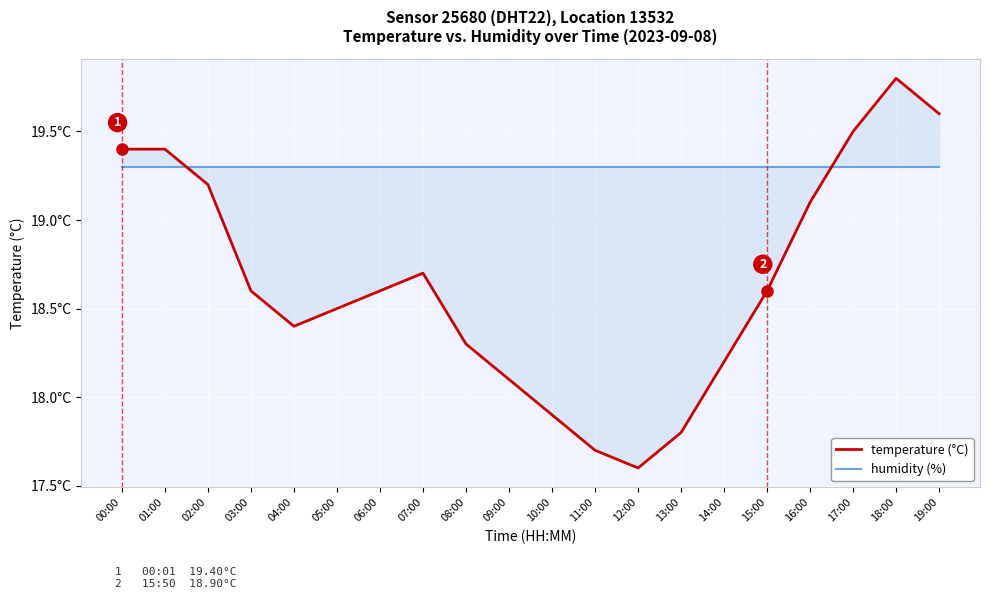

Which series has the widest spread of values?

temperature (°C)